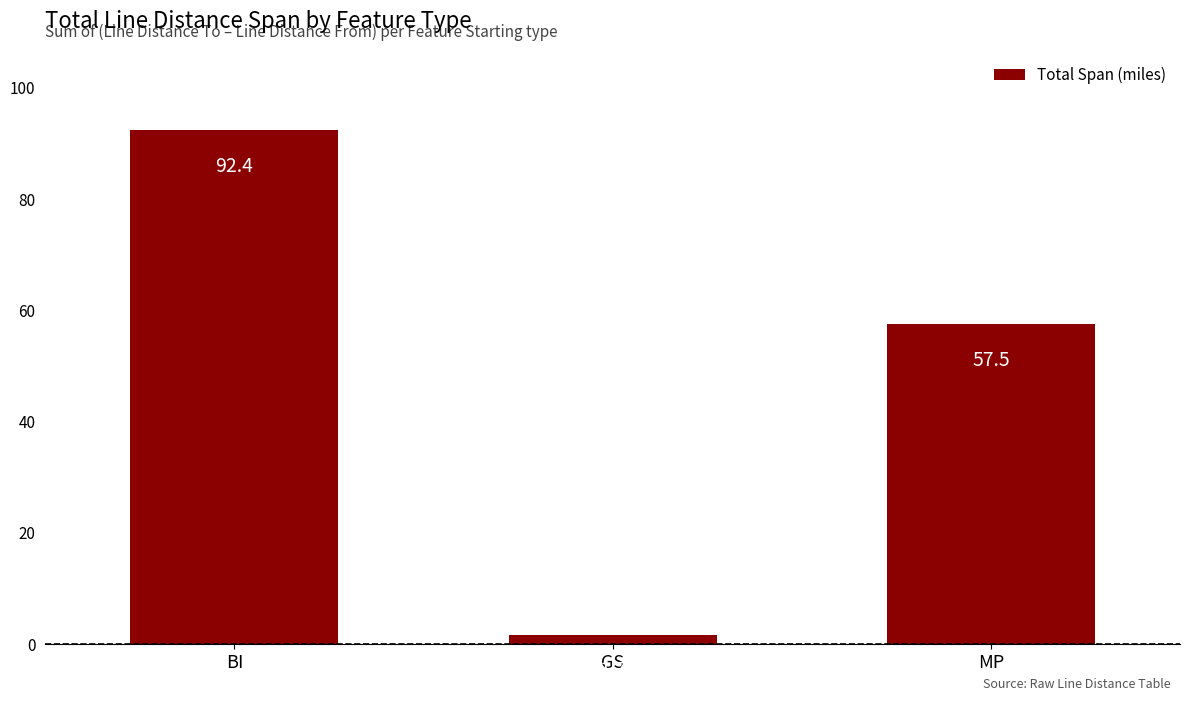

Are the bars grouped side by side (vs. stacked)?

No